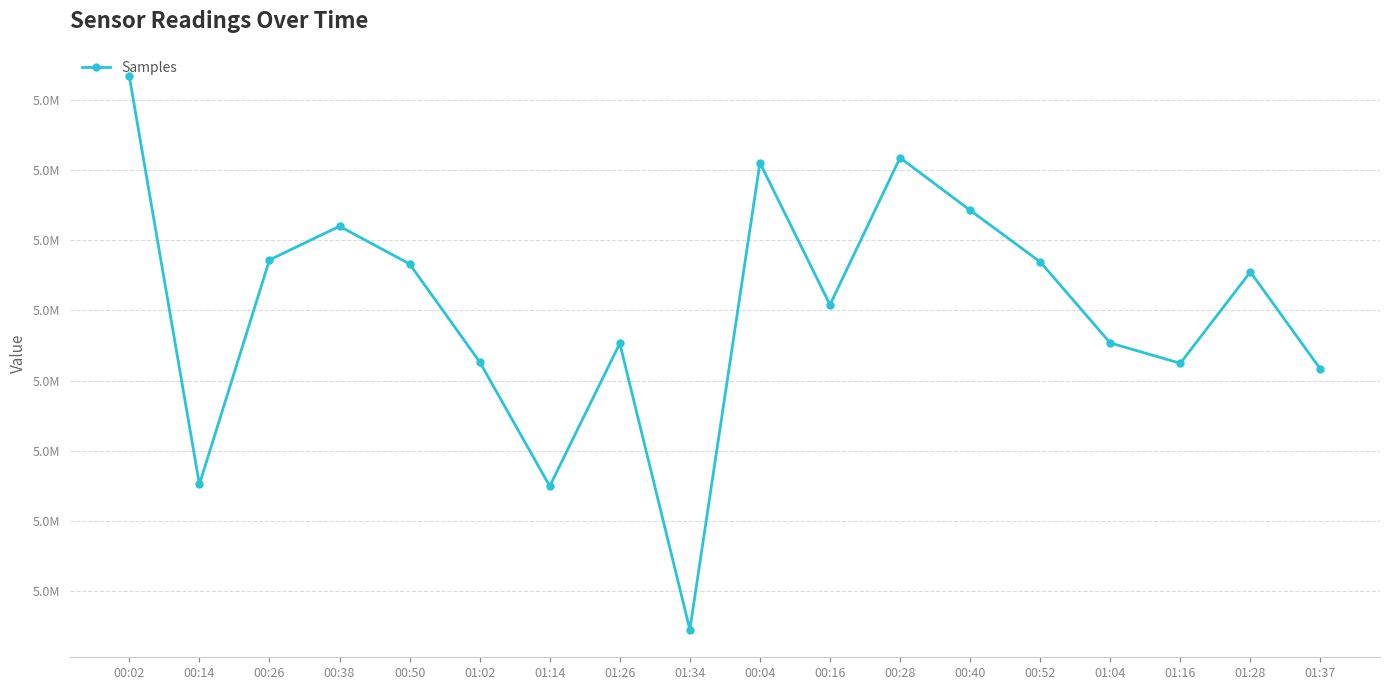

Reading left to right, extract all data points from this chart.

4970170	4967259	4968861	4969101	4968832	4968133	4967246	4968265	4966222	4969554	4968541	4969590	4969215	4968847	4968268	4968123	4968775	4968081